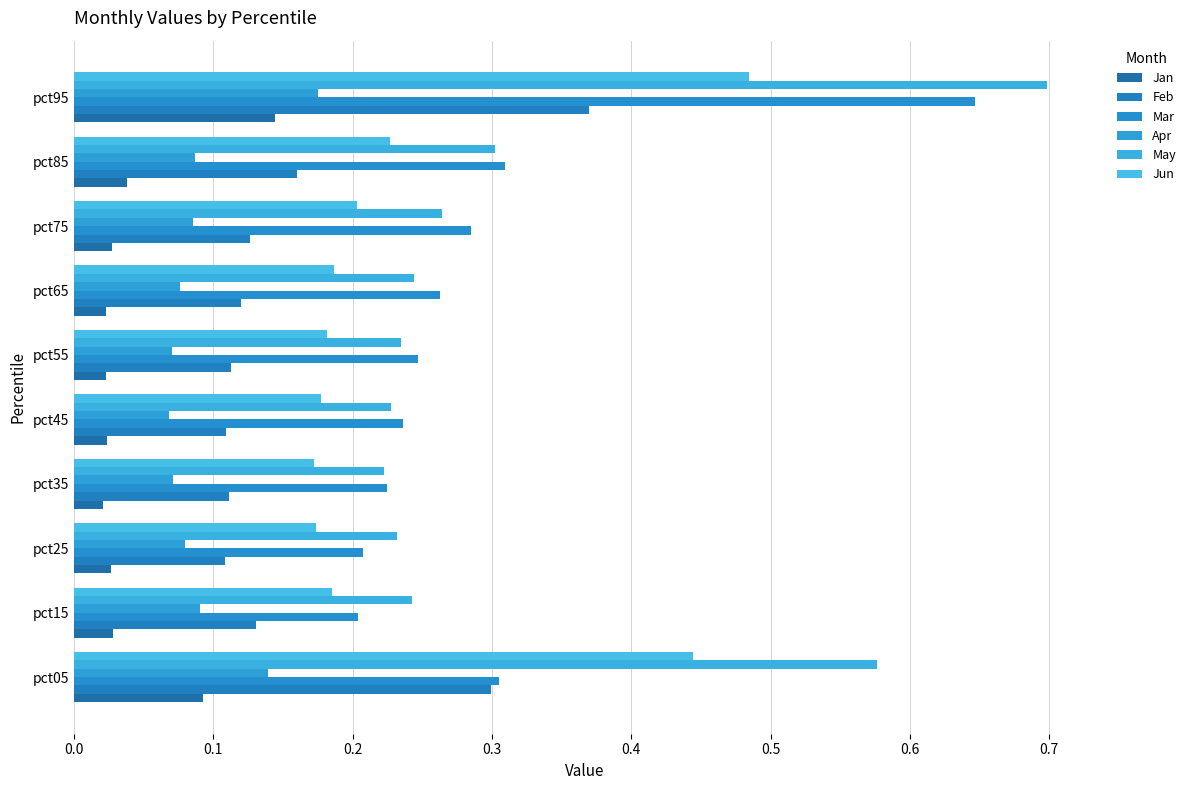

Reading left to right, extract all data points from this chart.

Jan: 0.1	0.0	0.0	0.0	0.0	0.0	0.0	0.0	0.0	0.1
Feb: 0.3	0.1	0.1	0.1	0.1	0.1	0.1	0.1	0.2	0.4
Mar: 0.3	0.2	0.2	0.2	0.2	0.2	0.3	0.3	0.3	0.6
Apr: 0.1	0.1	0.1	0.1	0.1	0.1	0.1	0.1	0.1	0.2
May: 0.6	0.2	0.2	0.2	0.2	0.2	0.2	0.3	0.3	0.7
Jun: 0.4	0.2	0.2	0.2	0.2	0.2	0.2	0.2	0.2	0.5